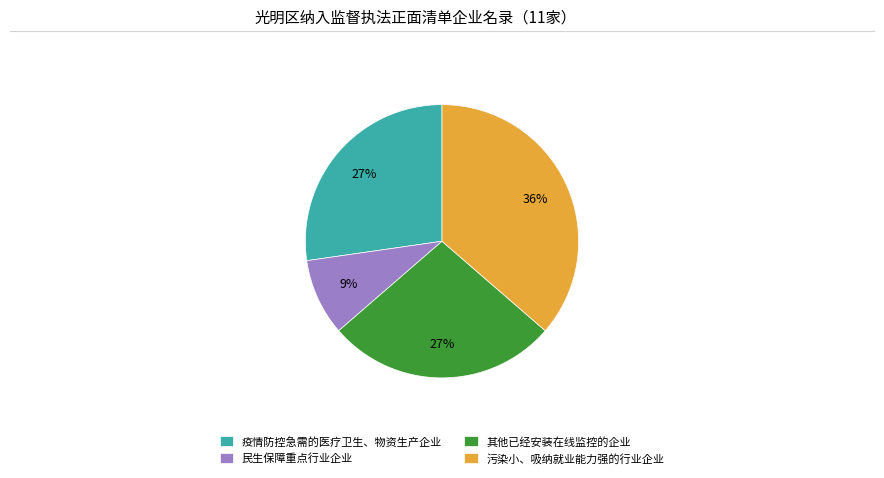

Is 疫情防控急需的医疗卫生、物资生产企业 the majority of the pie?

No